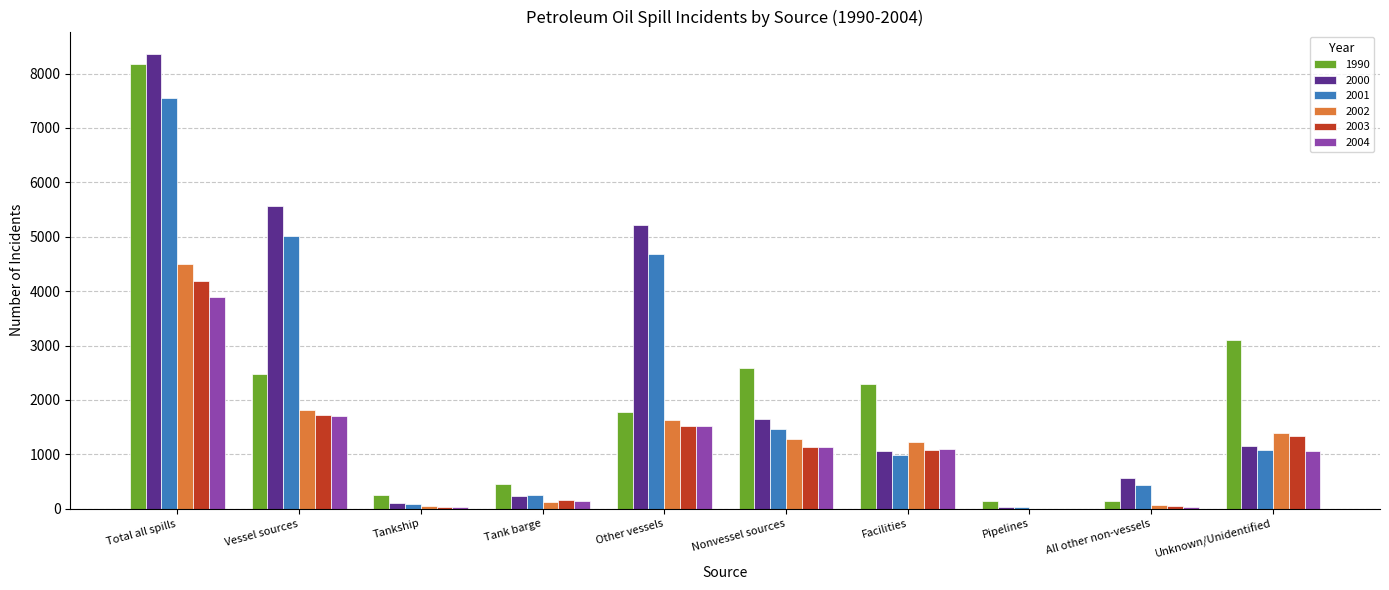

At which category is the sum across all series the highest?

Total all spills